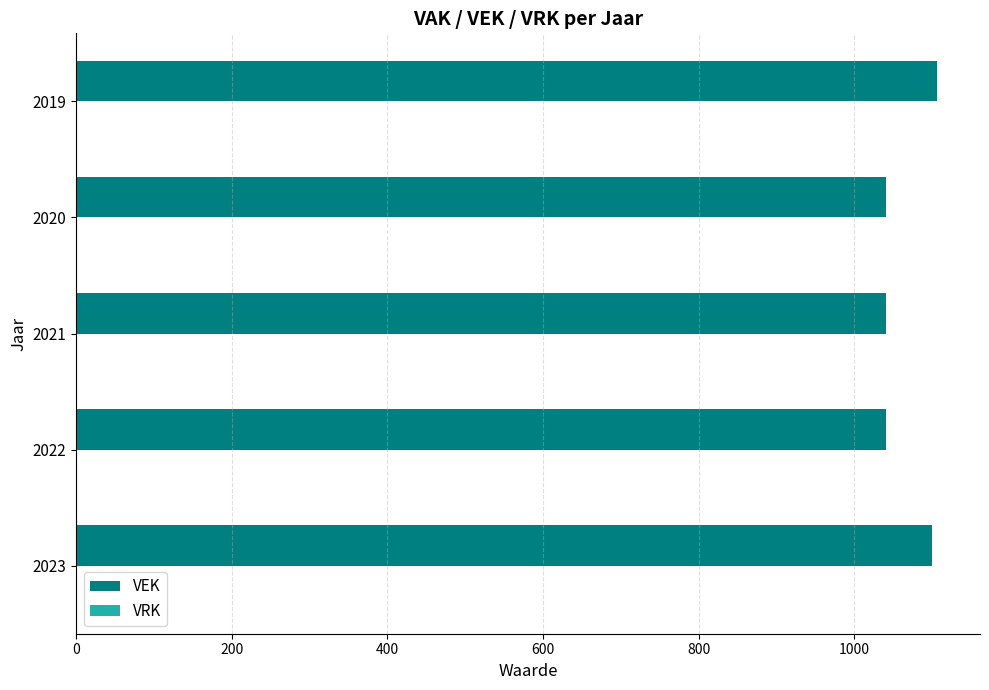

Are the bars horizontal?

Yes